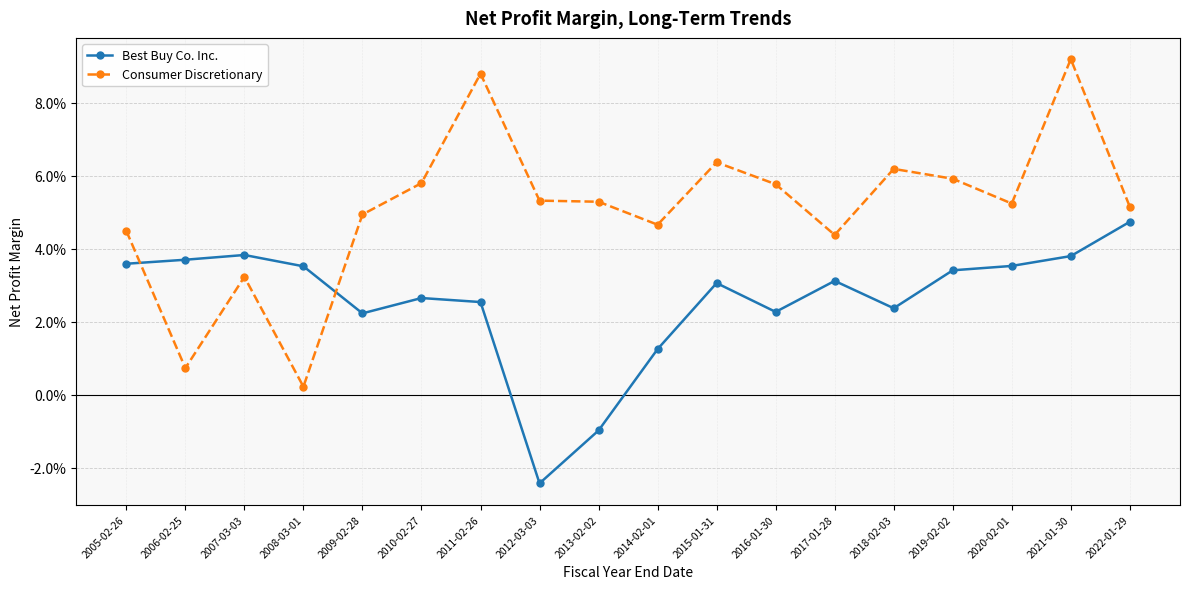

Rank the series by their average value, from lowest to highest.

Best Buy Co. Inc., Consumer Discretionary